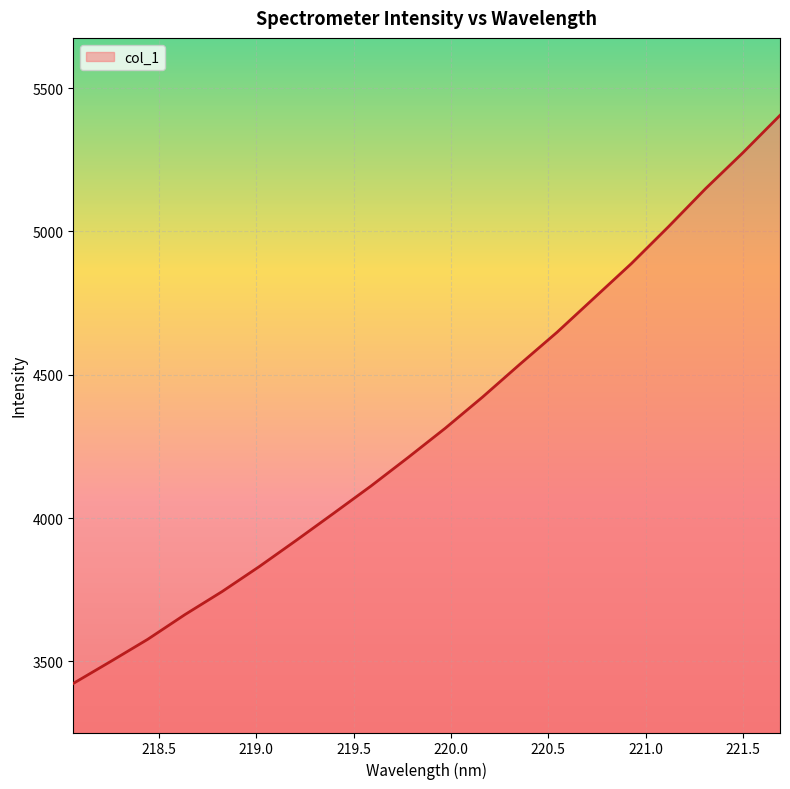

What is the minimum value shown in the chart?

3423.1